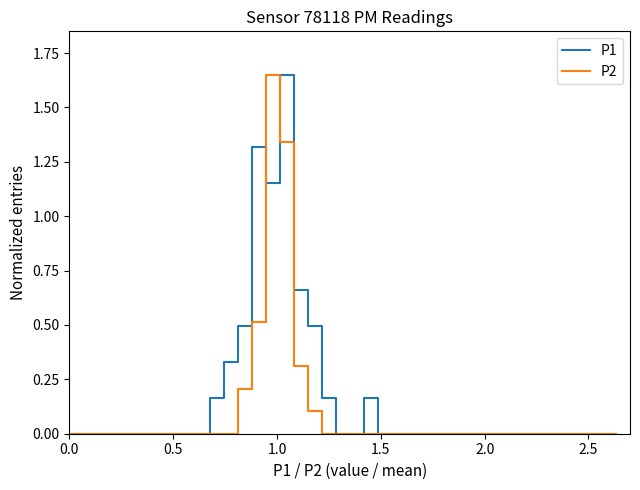

How many lines are shown in the chart?

2